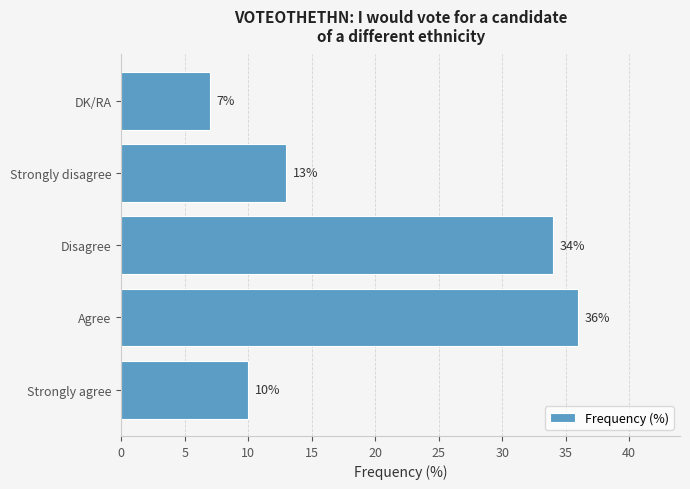

What is the average value?

20